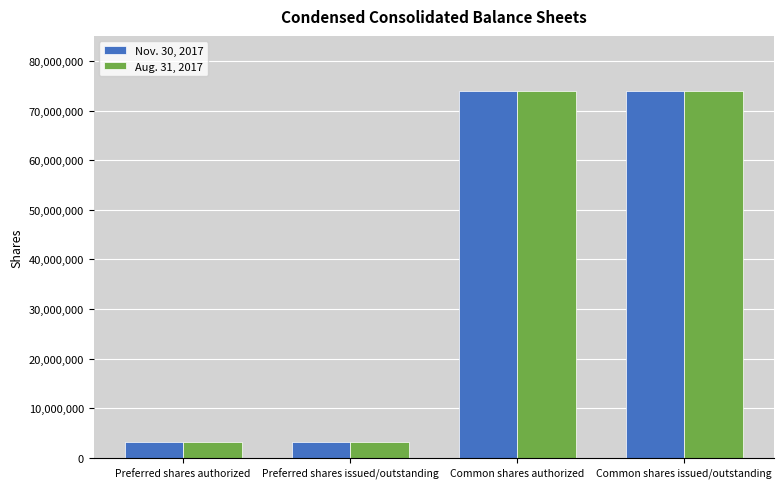

What is the value of the Aug. 31, 2017 bar at the 3rd from the left?

73842320